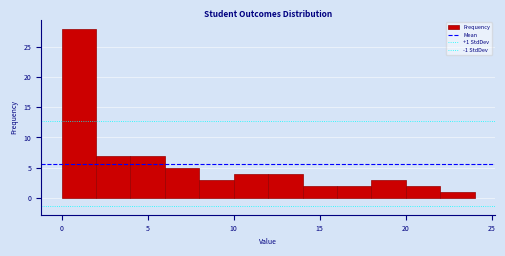

Over which range of the x-axis is the bar tallest?

0 to 2